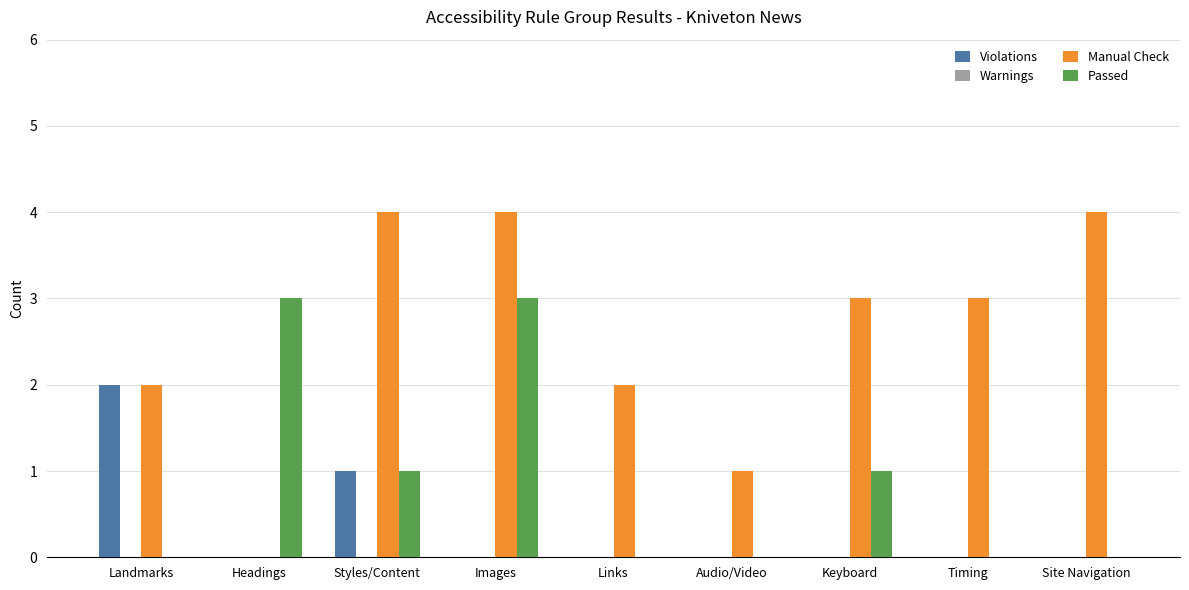

The value of Violations at Landmarks is 3. True or false?

False